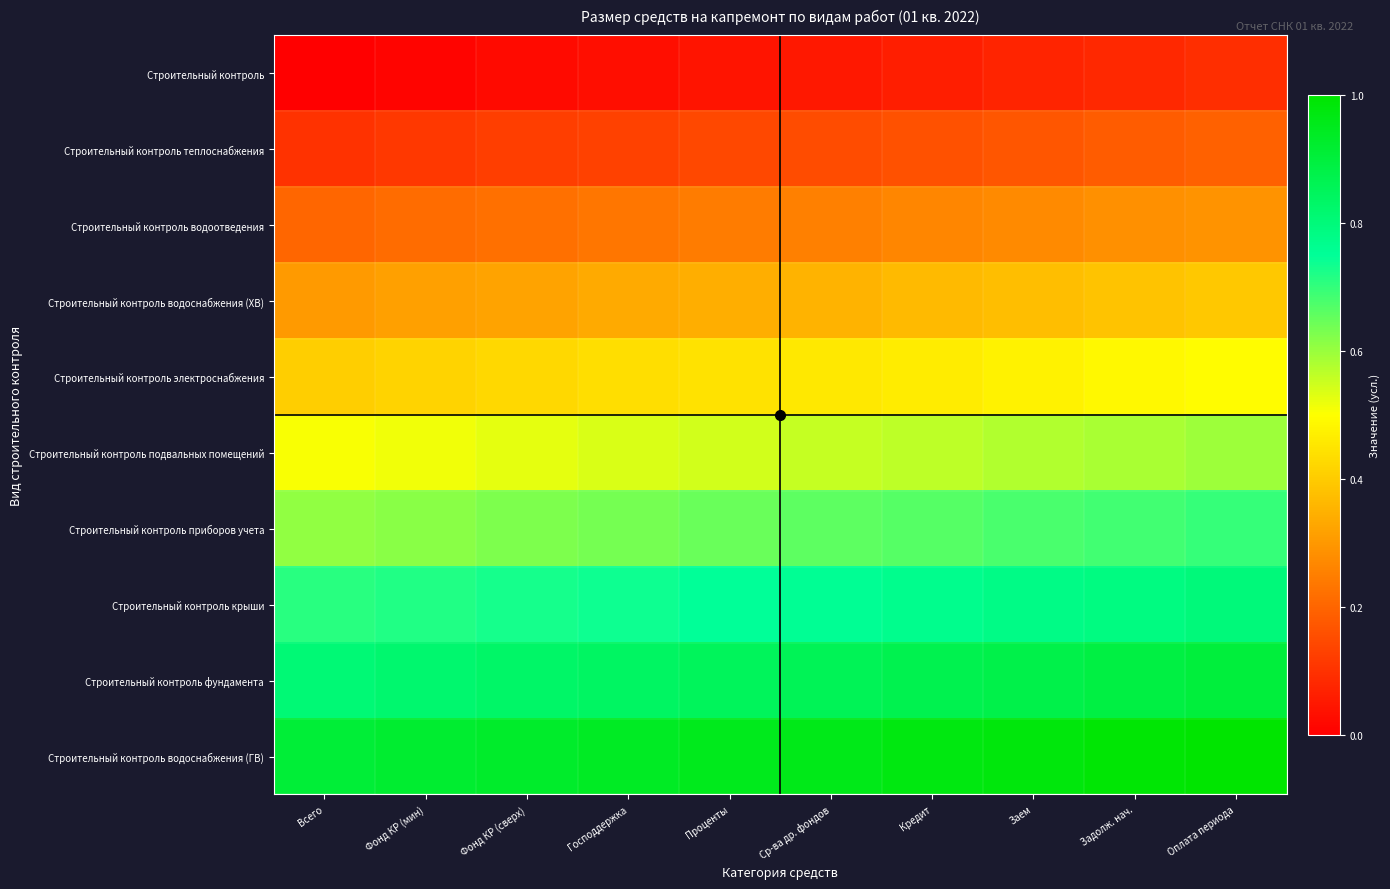

Reading right to left, transcribe all the data shown in this chart.

Строительный контроль: Оплата периода=0.1	Задолж. нач.=0.1	Заем=0.1	Кредит=0.1	Ср-ва др. фондов=0.1	Проценты=0.0	Господдержка=0.0	Фонд КР (сверх)=0.0	Фонд КР (мин)=0.0	Всего=0.0
Строительный контроль теплоснабжения: Оплата периода=0.2	Задолж. нач.=0.2	Заем=0.2	Кредит=0.2	Ср-ва др. фондов=0.2	Проценты=0.1	Господдержка=0.1	Фонд КР (сверх)=0.1	Фонд КР (мин)=0.1	Всего=0.1
Строительный контроль водоотведения: Оплата периода=0.3	Задолж. нач.=0.3	Заем=0.3	Кредит=0.3	Ср-ва др. фондов=0.3	Проценты=0.2	Господдержка=0.2	Фонд КР (сверх)=0.2	Фонд КР (мин)=0.2	Всего=0.2
Строительный контроль водоснабжения (ХВ): Оплата периода=0.4	Задолж. нач.=0.4	Заем=0.4	Кредит=0.4	Ср-ва др. фондов=0.4	Проценты=0.3	Господдержка=0.3	Фонд КР (сверх)=0.3	Фонд КР (мин)=0.3	Всего=0.3
Строительный контроль электроснабжения: Оплата периода=0.5	Задолж. нач.=0.5	Заем=0.5	Кредит=0.5	Ср-ва др. фондов=0.5	Проценты=0.4	Господдержка=0.4	Фонд КР (сверх)=0.4	Фонд КР (мин)=0.4	Всего=0.4
Строительный контроль подвальных помещений: Оплата периода=0.6	Задолж. нач.=0.6	Заем=0.6	Кредит=0.6	Ср-ва др. фондов=0.6	Проценты=0.5	Господдержка=0.5	Фонд КР (сверх)=0.5	Фонд КР (мин)=0.5	Всего=0.5
Строительный контроль приборов учета: Оплата периода=0.7	Задолж. нач.=0.7	Заем=0.7	Кредит=0.7	Ср-ва др. фондов=0.7	Проценты=0.6	Господдержка=0.6	Фонд КР (сверх)=0.6	Фонд КР (мин)=0.6	Всего=0.6
Строительный контроль крыши: Оплата периода=0.8	Задолж. нач.=0.8	Заем=0.8	Кредит=0.8	Ср-ва др. фондов=0.8	Проценты=0.7	Господдержка=0.7	Фонд КР (сверх)=0.7	Фонд КР (мин)=0.7	Всего=0.7
Строительный контроль фундамента: Оплата периода=0.9	Задолж. нач.=0.9	Заем=0.9	Кредит=0.9	Ср-ва др. фондов=0.9	Проценты=0.8	Господдержка=0.8	Фонд КР (сверх)=0.8	Фонд КР (мин)=0.8	Всего=0.8
Строительный контроль водоснабжения (ГВ): Оплата периода=1.0	Задолж. нач.=1.0	Заем=1.0	Кредит=1.0	Ср-ва др. фондов=1.0	Проценты=0.9	Господдержка=0.9	Фонд КР (сверх)=0.9	Фонд КР (мин)=0.9	Всего=0.9